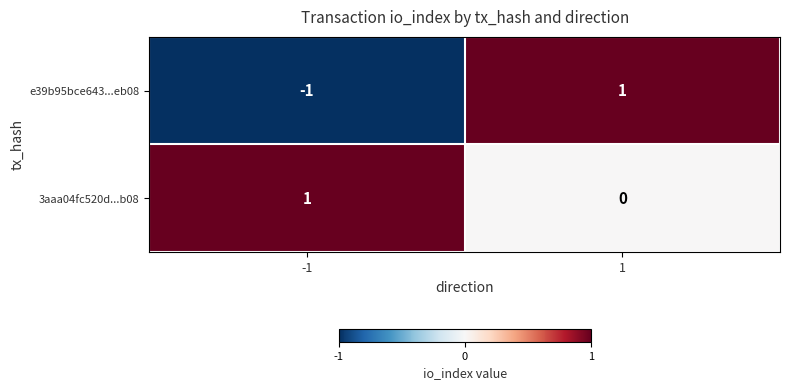

What is the difference between the highest and lowest values at 1?

1